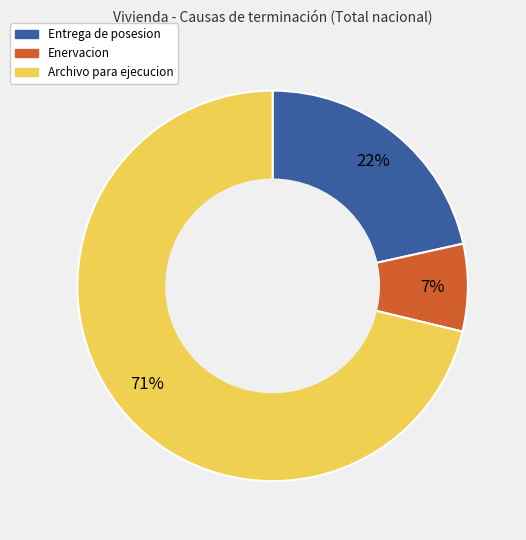

Is there a majority slice in this chart?

Yes